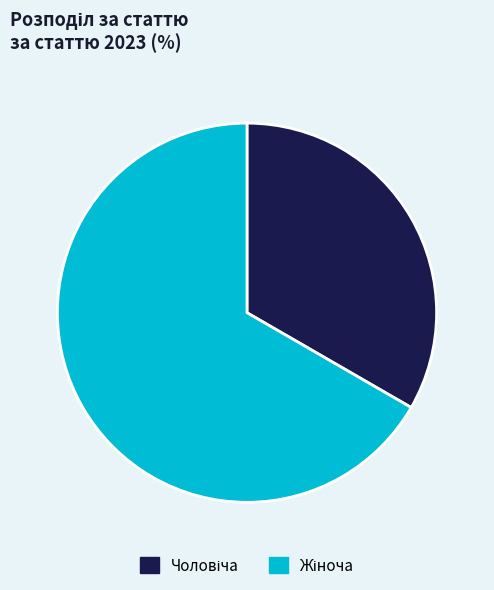

Does any single category account for the majority?

Yes